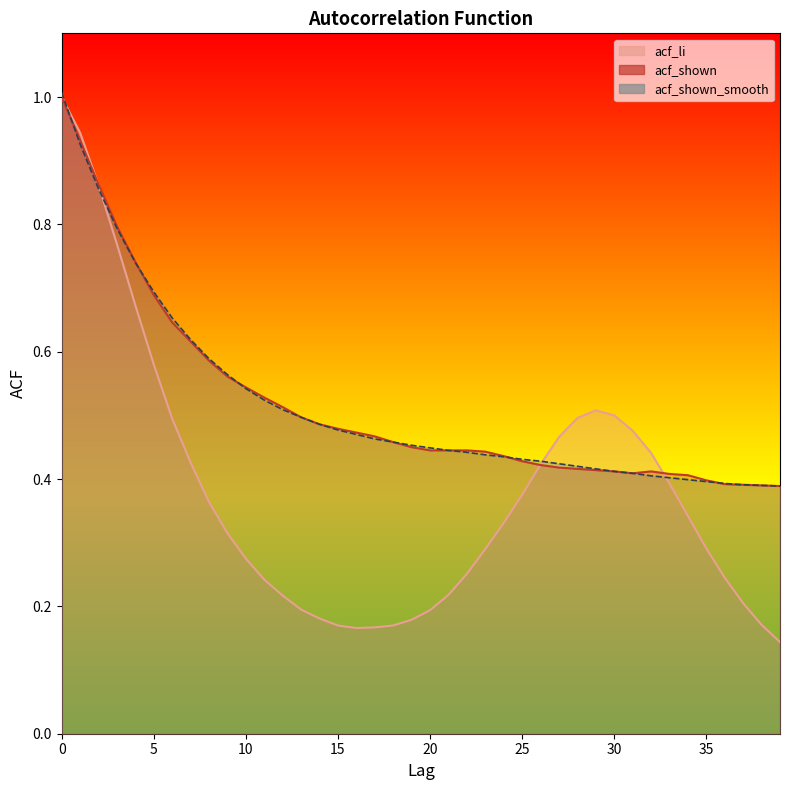

How many data points does each series have?

40